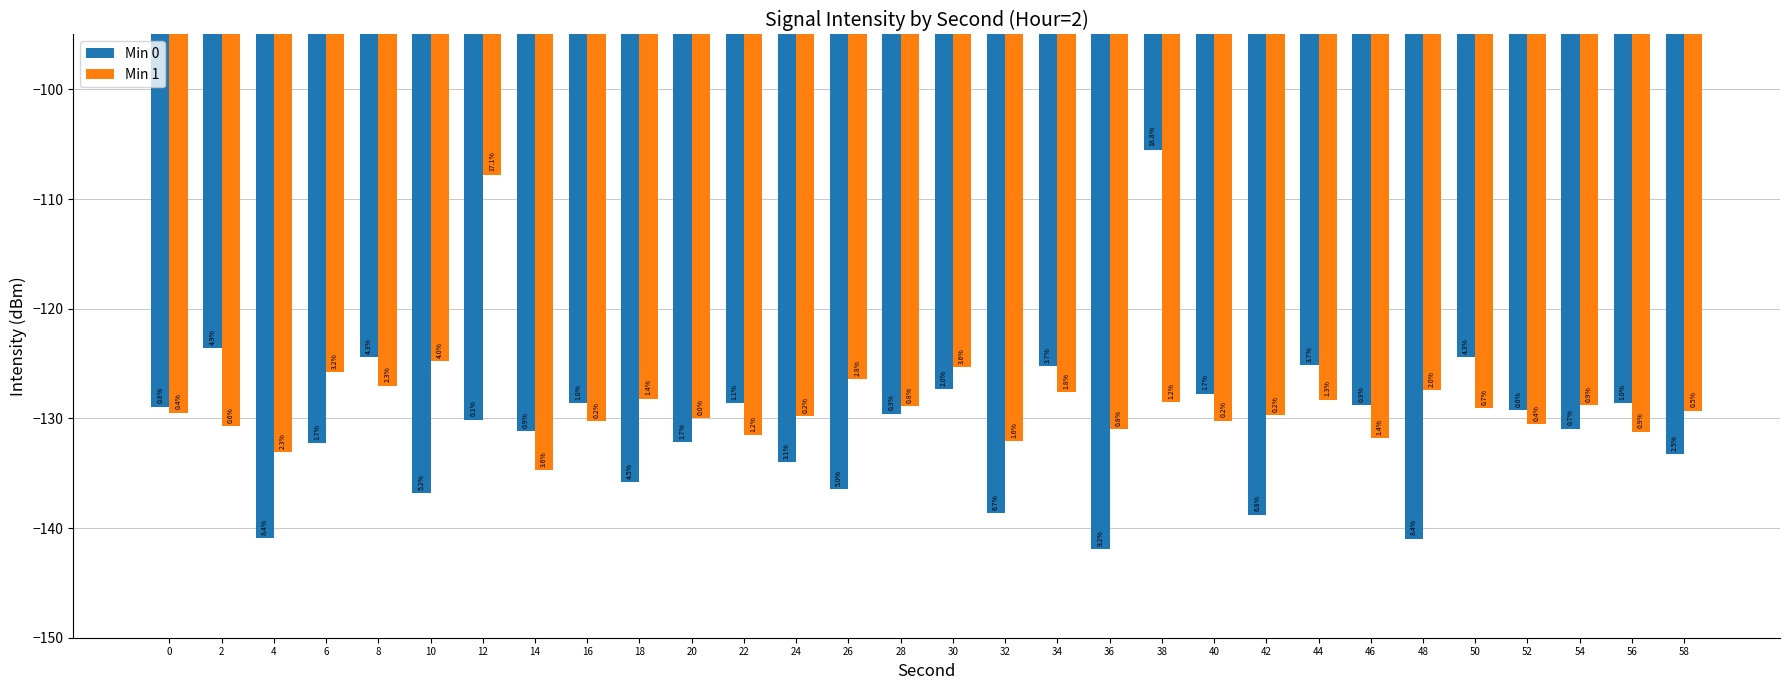

List the series in order of their peak value, lowest first.

Min 1, Min 0